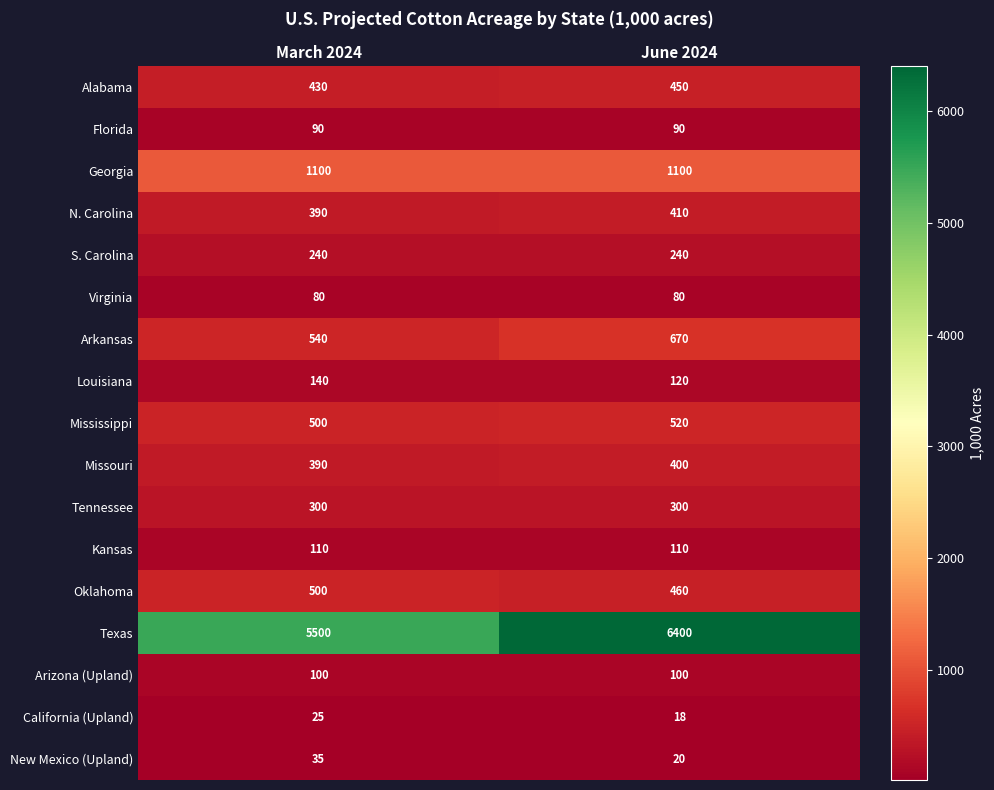

Where is Arkansas nearest to the value 605?

March 2024